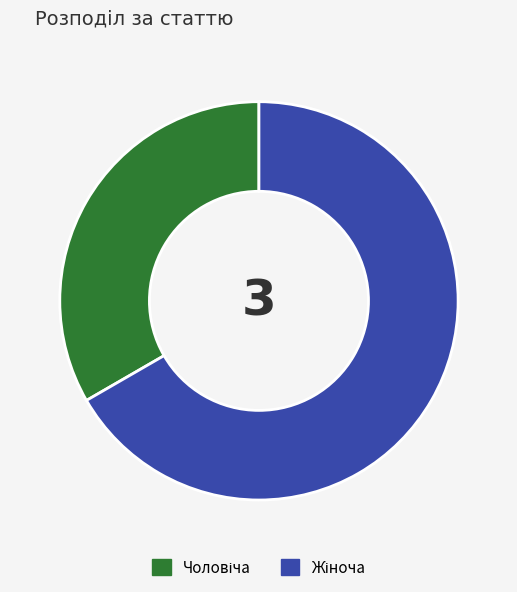

Does any single category account for the majority?

Yes